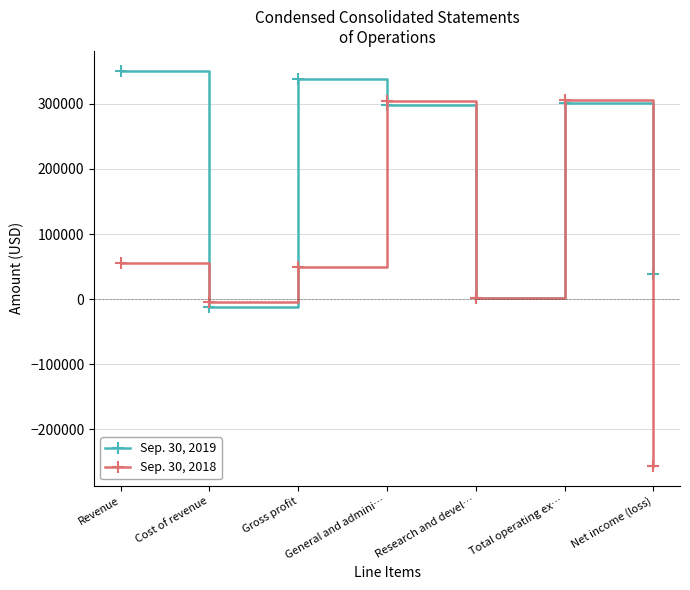

What is the label of the 4th point from the right?

General and admini…